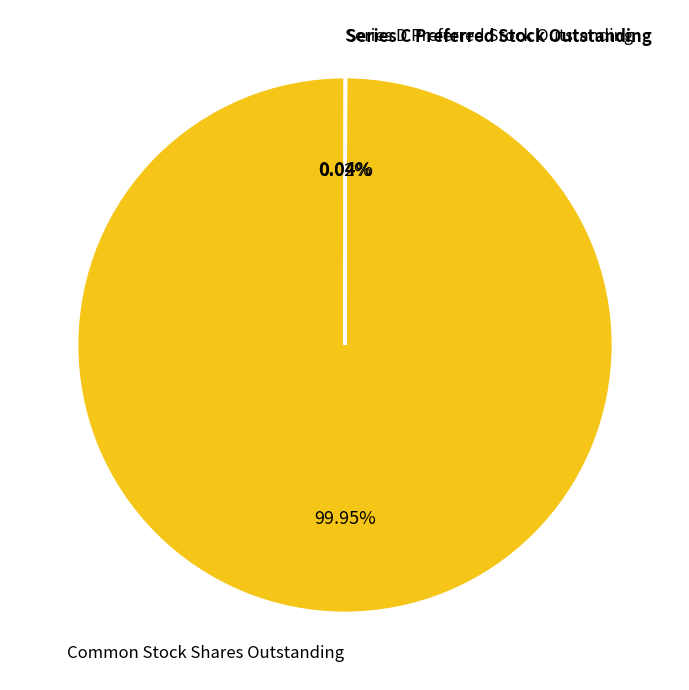

Does any single category account for the majority?

Yes